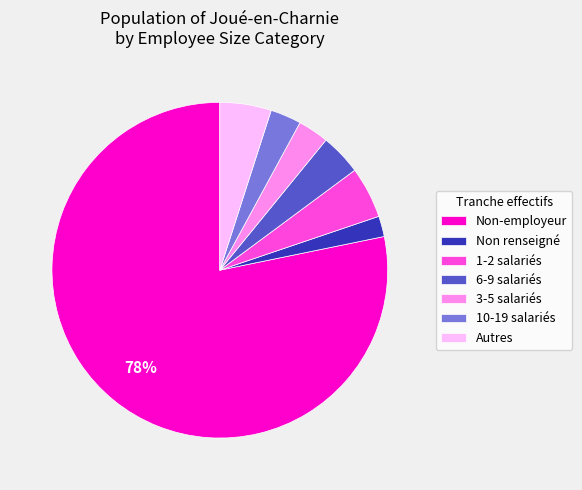

Combined, do Non renseigné and Autres account for over 50%?

No